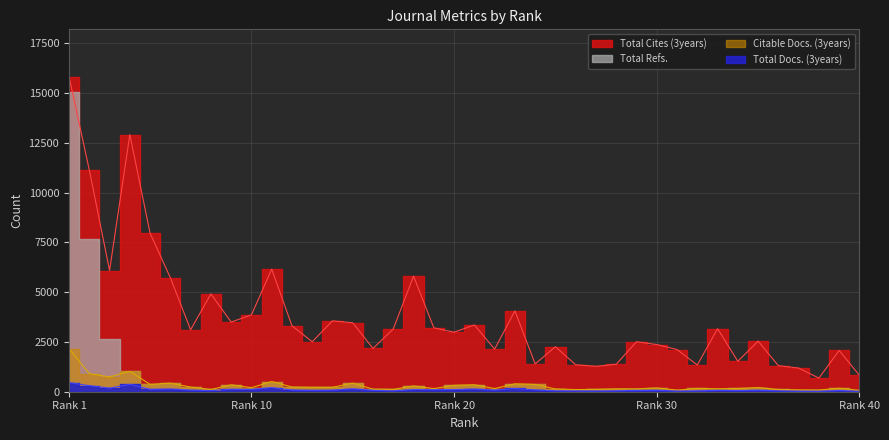

Is the value of Total Cites (3years) at 1 greater than the value of Citable Docs. (3years) at 34?

Yes